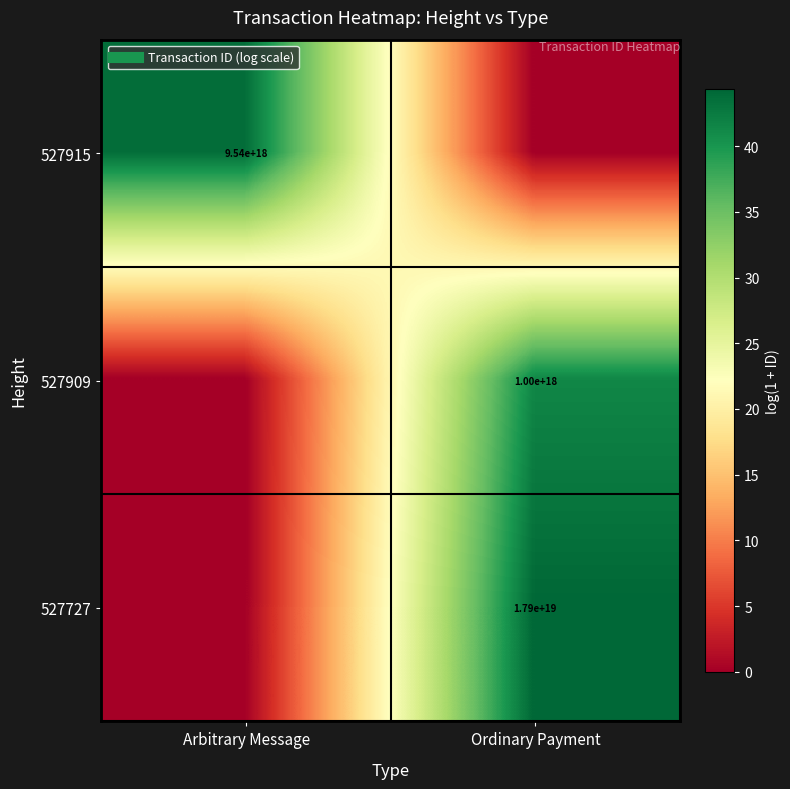

How many values in 527915 are above zero?

1